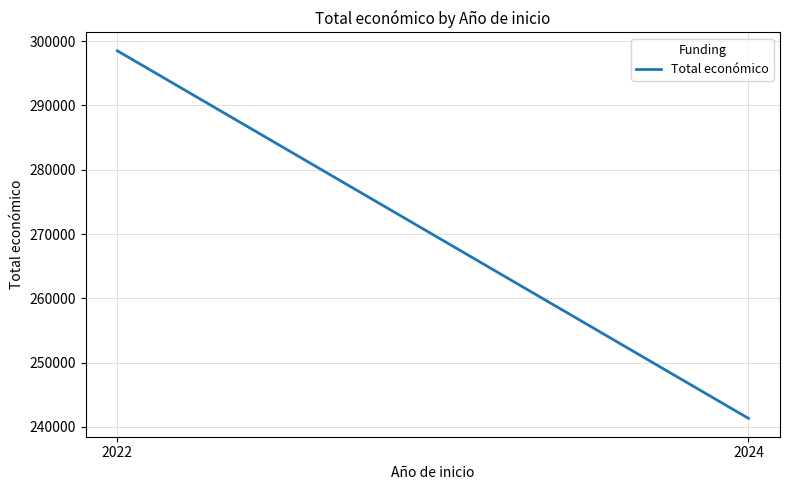

Reading left to right, transcribe all the data shown in this chart.

298505	241324